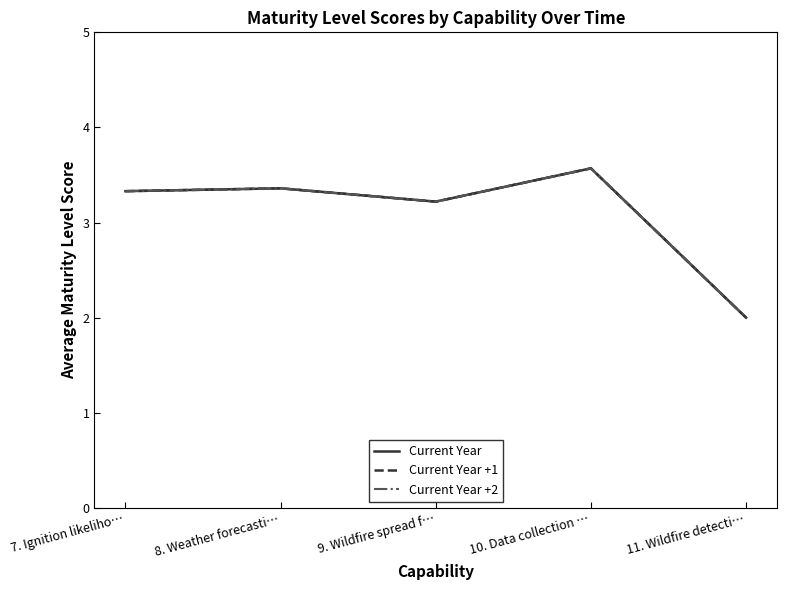

Is this an area chart (filled region under the line)?

No